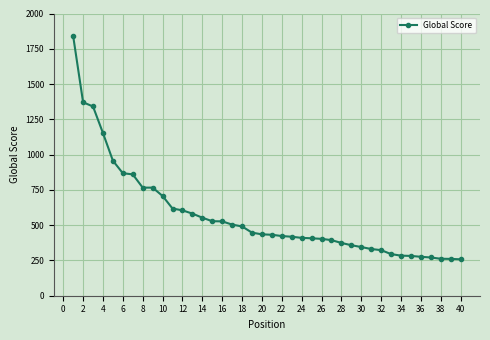

What is the value of the 23rd point from the left?

418